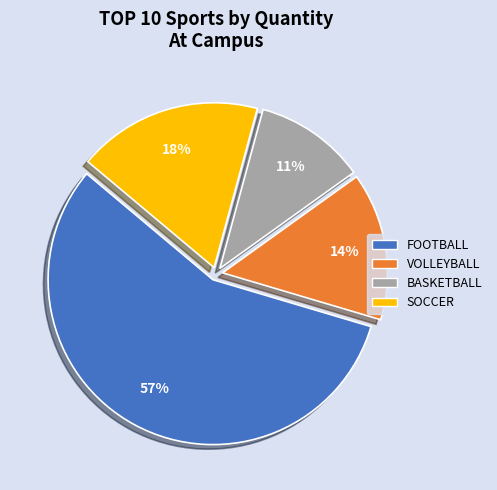

Which has a higher value, FOOTBALL or VOLLEYBALL?

FOOTBALL